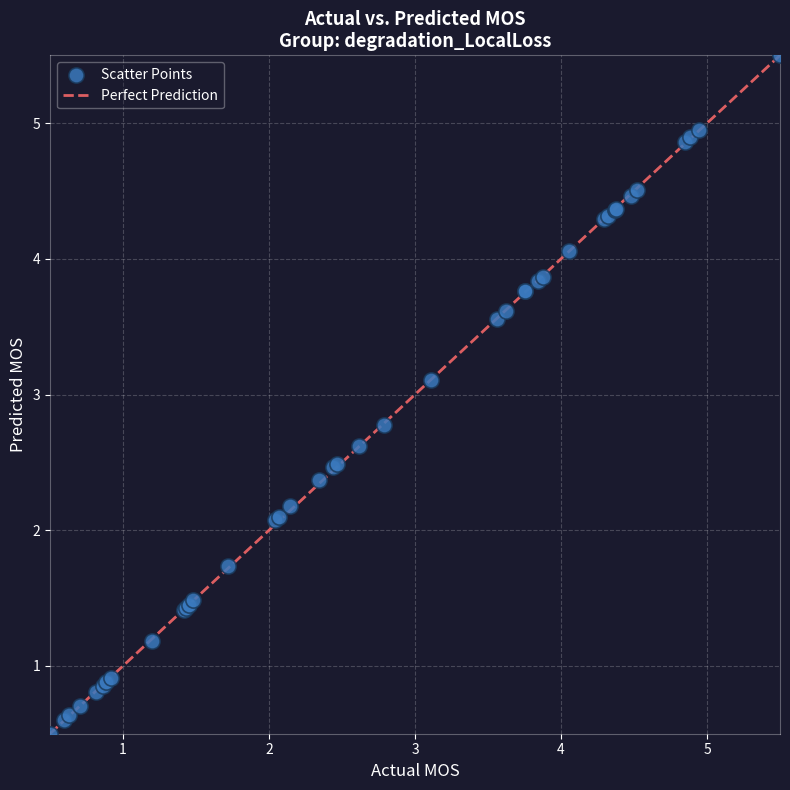

What Y value in the scatter plot is closest to 3?

3.1